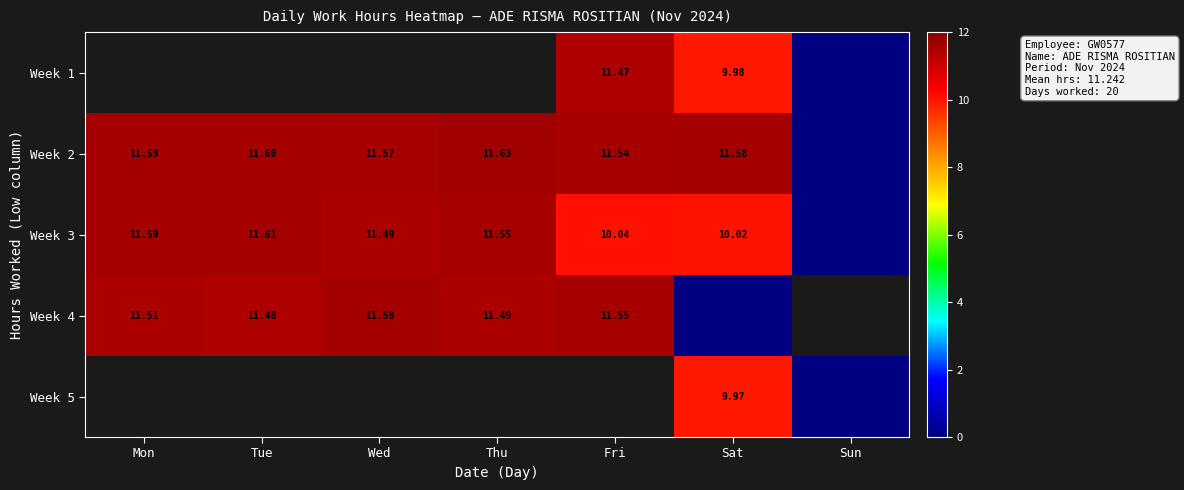

Which series has the largest total across all categories?

Week 2